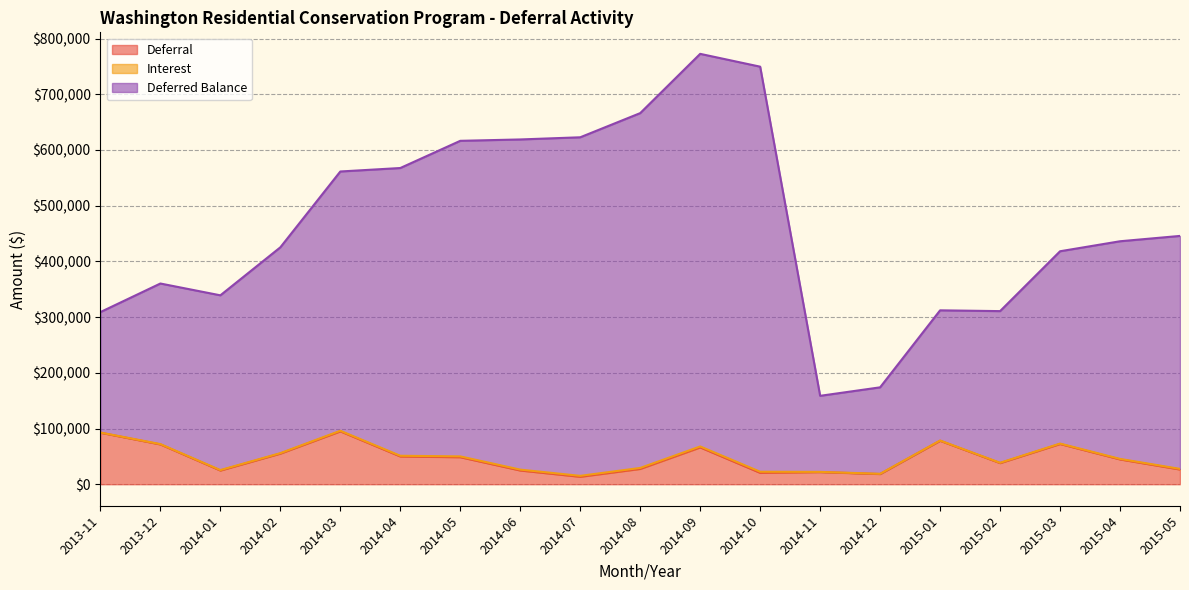

What is the difference between the maximum and minimum values in the Deferral series?

81538.4